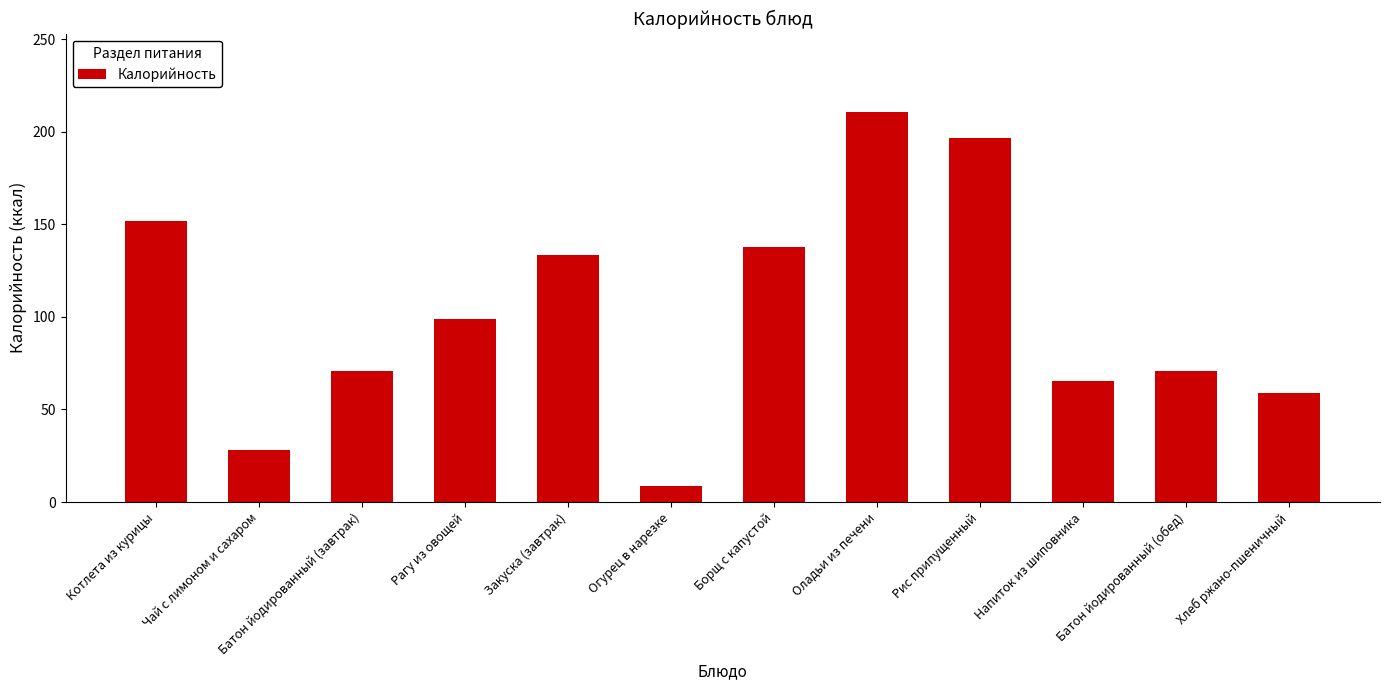

What is the label of the 11th bar from the left?

Батон йодированный (обед)